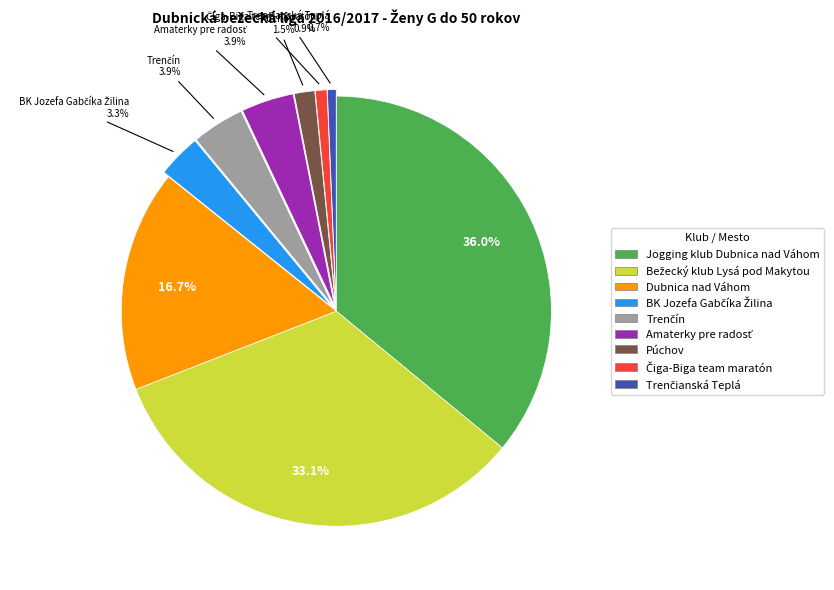

What is the largest slice in the pie chart?

Jogging klub Dubnica nad Váhom